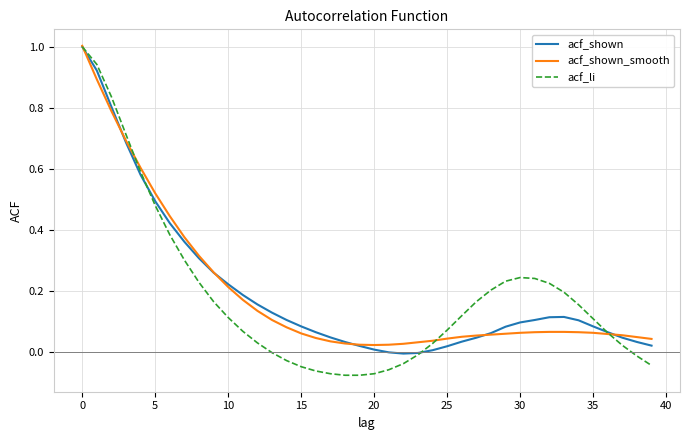

Which series has the largest range (max minus min)?

acf_li